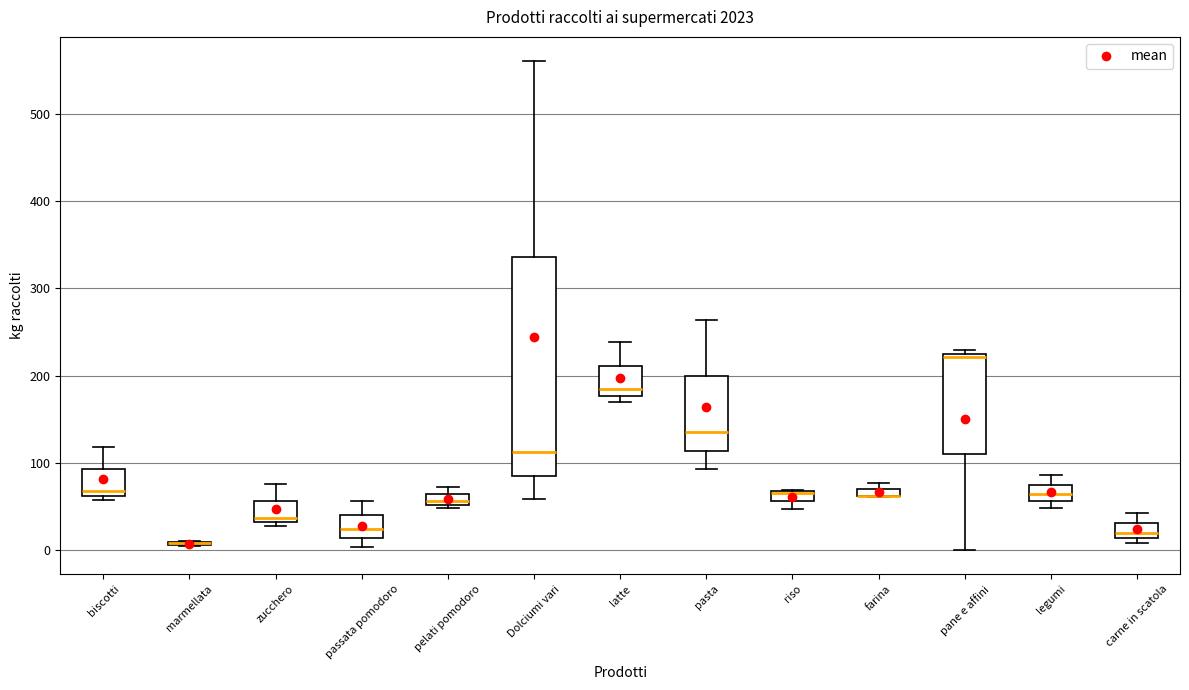

Comparing the boxes themselves (not the whiskers), which one is the tallest?

Dolciumi vari